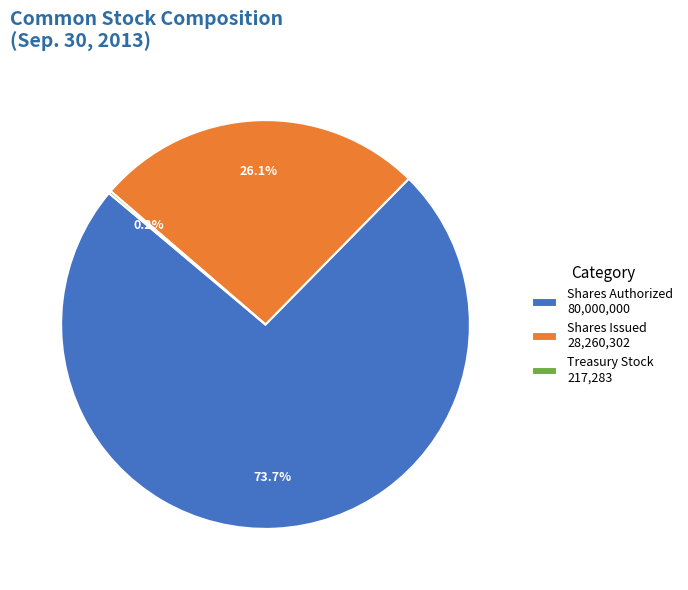

Is the sum of Shares Issued 28,260,302 and Shares Authorized 80,000,000 greater than half?

Yes